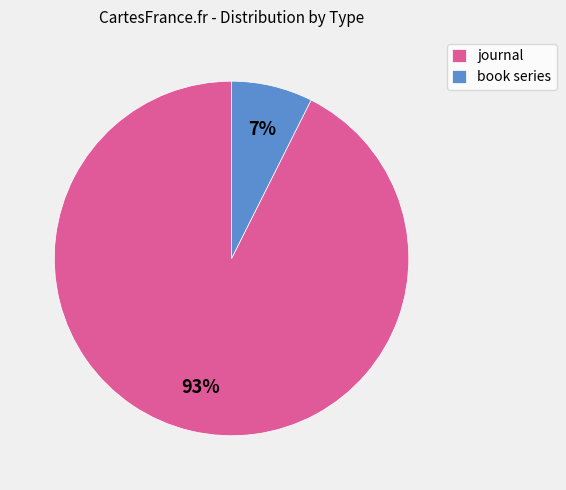

Which category has the biggest portion of the pie?

journal